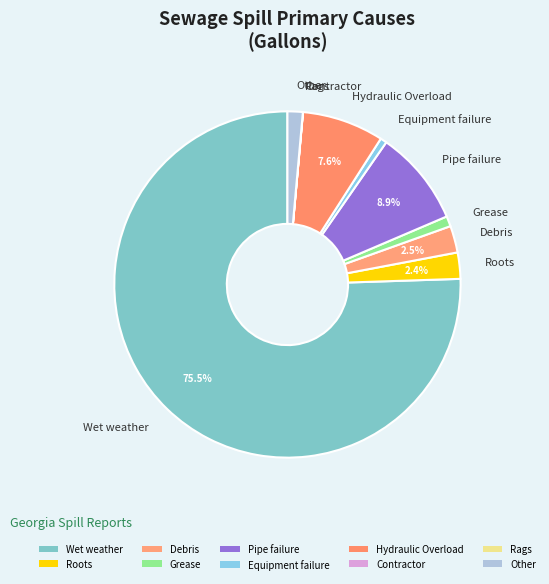

Is it true that Pipe failure is 1% of the pie?

False